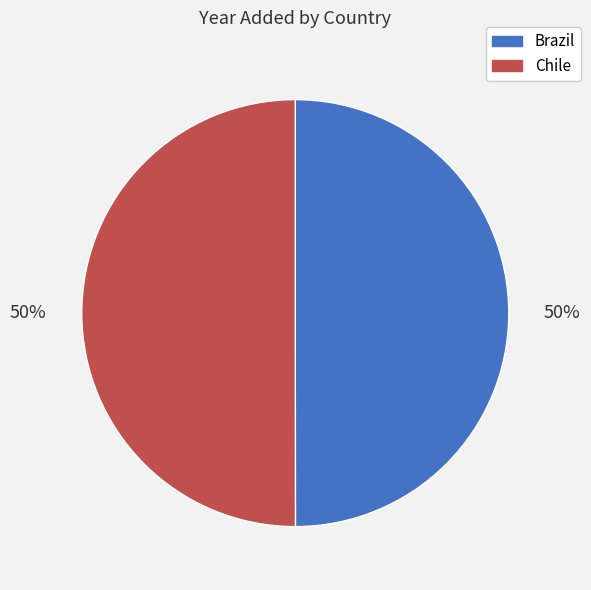

Approximately how many times larger is the value at Brazil compared to Chile?

1.0